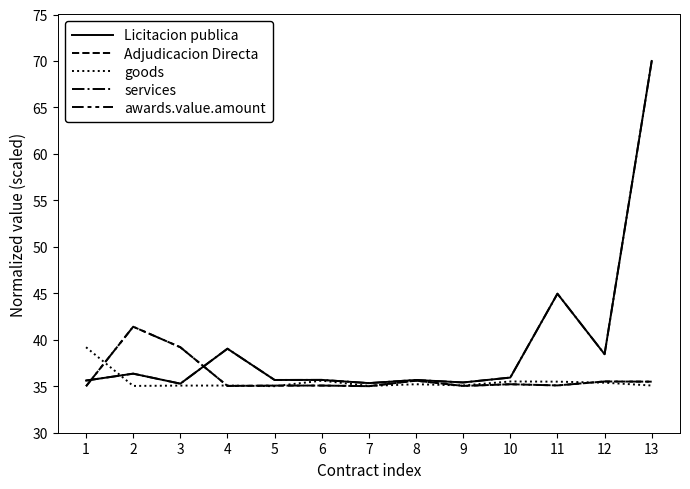

Which series ends up on top after the final intersection of Licitacion publica and awards.value.amount?

Licitacion publica